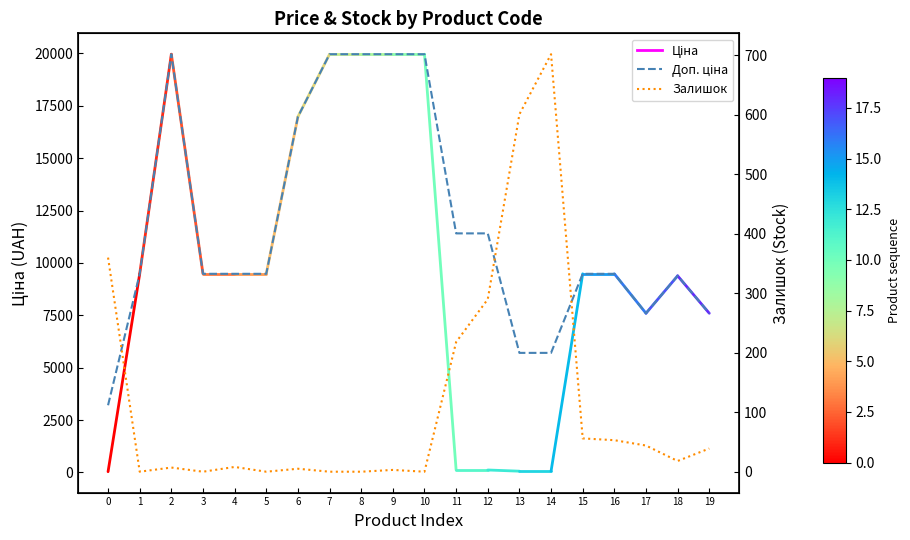

The value of Залишок at 7 is 0.0. True or false?

True